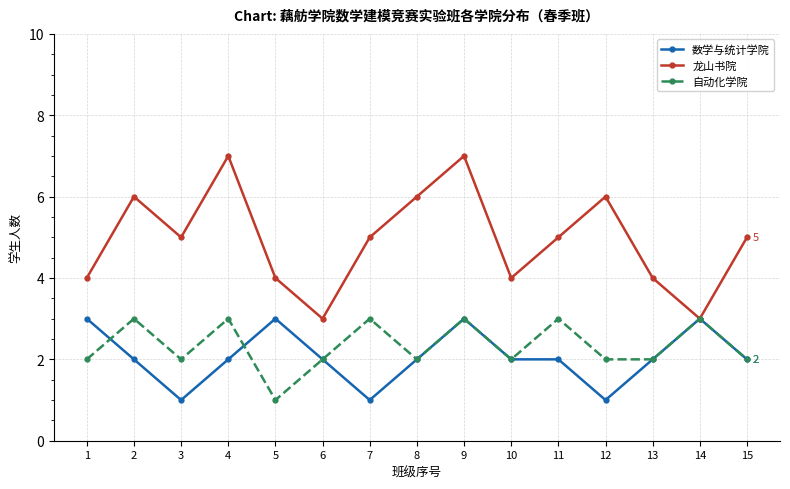

What is the lowest value of the 龙山书院 series?

3